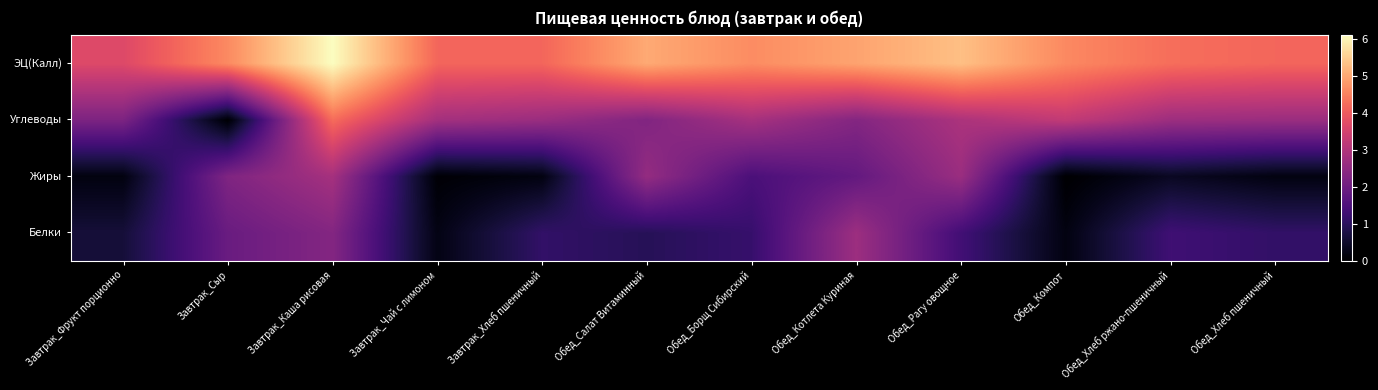

Reading left to right, list all the values displayed in this chart.

Белки: Завтрак_Фрукт порционно=0.6	Завтрак_Сыр=1.9	Завтрак_Каша рисовая=2.3	Завтрак_Чай с лимоном=0.2	Завтрак_Хлеб пшеничный=1.1	Обед_Салат Витаминный=0.9	Обед_Борщ Сибирский=1.2	Обед_Котлета Куриная=2.7	Обед_Рагу овощное=1.3	Обед_Компот=0.2	Обед_Хлеб ржано-пшеничный=1.3	Обед_Хлеб пшеничный=1.1
Жиры: Завтрак_Фрукт порционно=0.2	Завтрак_Сыр=2.3	Завтрак_Каша рисовая=2.8	Завтрак_Чай с лимоном=0.1	Завтрак_Хлеб пшеничный=0.2	Обед_Салат Витаминный=2.6	Обед_Борщ Сибирский=1.5	Обед_Котлета Куриная=1.8	Обед_Рагу овощное=2.7	Обед_Компот=0.0	Обед_Хлеб ржано-пшеничный=0.4	Обед_Хлеб пшеничный=0.2
Углеводы: Завтрак_Фрукт порционно=2.2	Завтрак_Сыр=0.0	Завтрак_Каша рисовая=4.2	Завтрак_Чай с лимоном=2.8	Завтрак_Хлеб пшеничный=2.6	Обед_Салат Витаминный=2.3	Обед_Борщ Сибирский=2.8	Обед_Котлета Куриная=2.3	Обед_Рагу овощное=2.9	Обед_Компот=3.2	Обед_Хлеб ржано-пшеничный=2.7	Обед_Хлеб пшеничный=2.6
ЭЦ(Калл): Завтрак_Фрукт порционно=3.7	Завтрак_Сыр=4.6	Завтрак_Каша рисовая=6.1	Завтрак_Чай с лимоном=4.2	Завтрак_Хлеб пшеничный=4.2	Обед_Салат Витаминный=5.0	Обед_Борщ Сибирский=4.6	Обед_Котлета Куриная=4.9	Обед_Рагу овощное=5.3	Обед_Компот=4.6	Обед_Хлеб ржано-пшеничный=4.3	Обед_Хлеб пшеничный=4.2